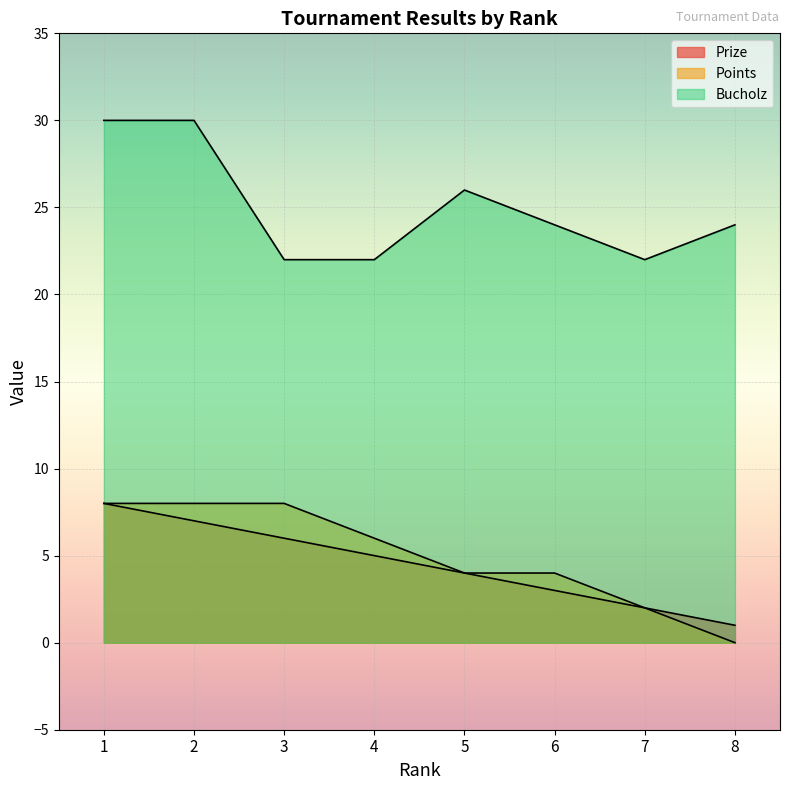

What is the value of the Points point at the 2nd from the left?

8